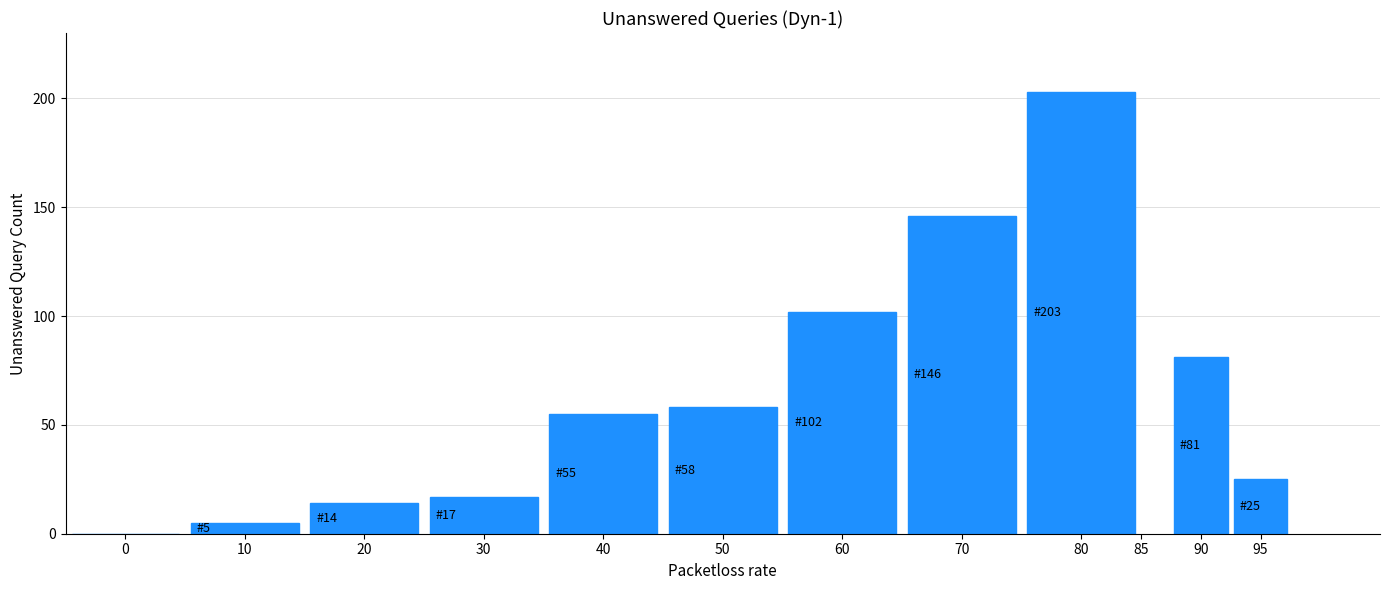

Reading left to right, list all the values displayed in this chart.

0=0	10=5	20=14	30=17	40=55	50=58	60=102	70=146	80=203	90=81	95=25